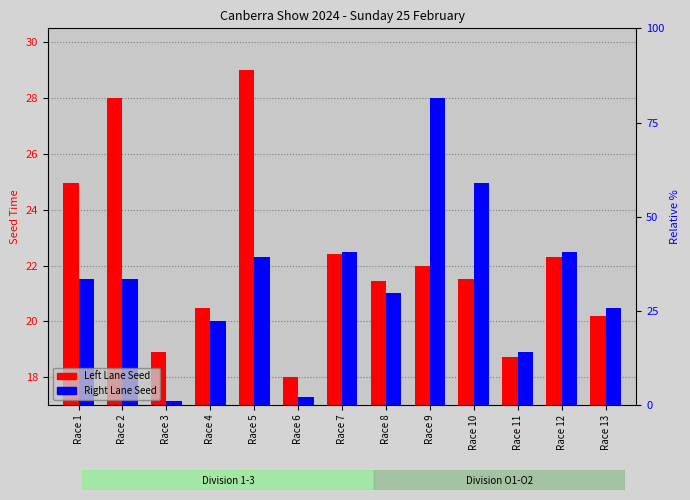

How many groups of bars are there?

13